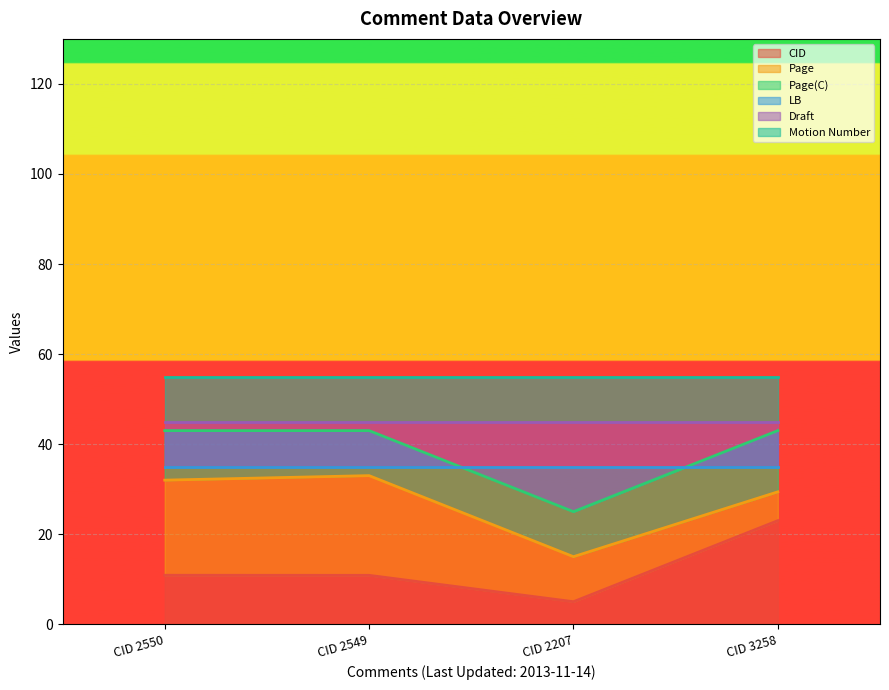

Is it true that CID equals 23.0 at CID 3258?

True